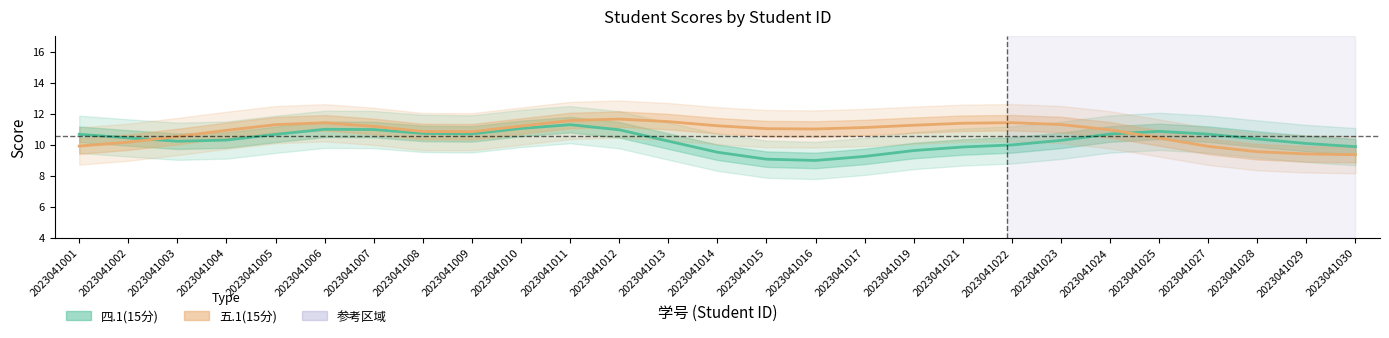

Is the value of 五.1(15分) at 2023041025 greater than the value of 四.1(15分) at 2023041028?

Yes